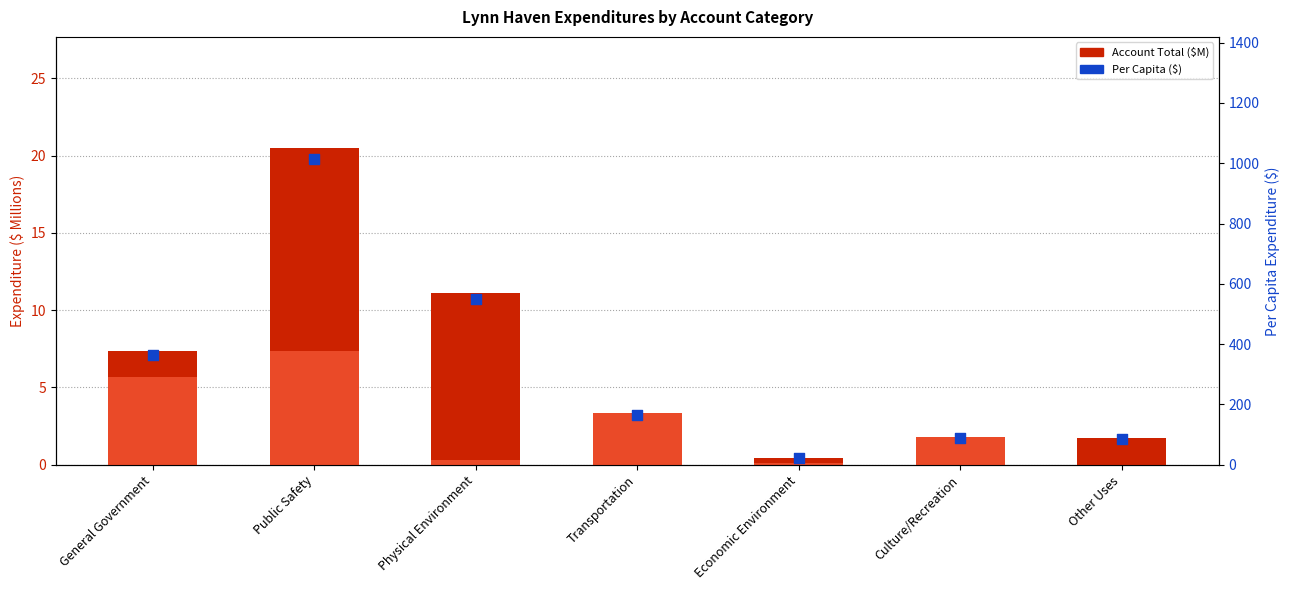

Which series has the largest total across all categories?

Per Capita ($)